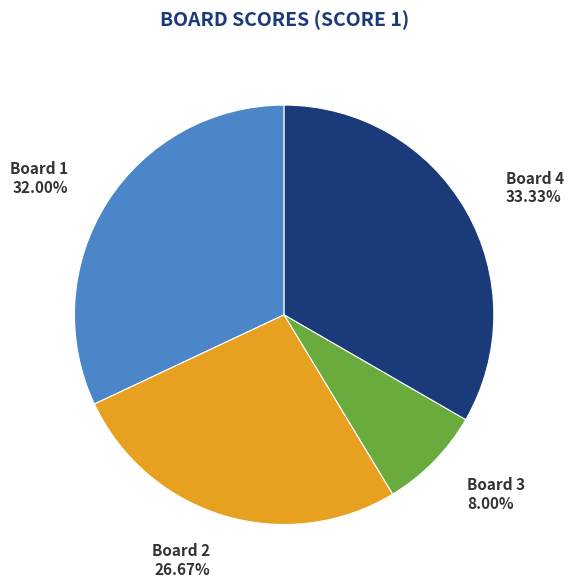

Does Board 4 represent more than half of the total?

No